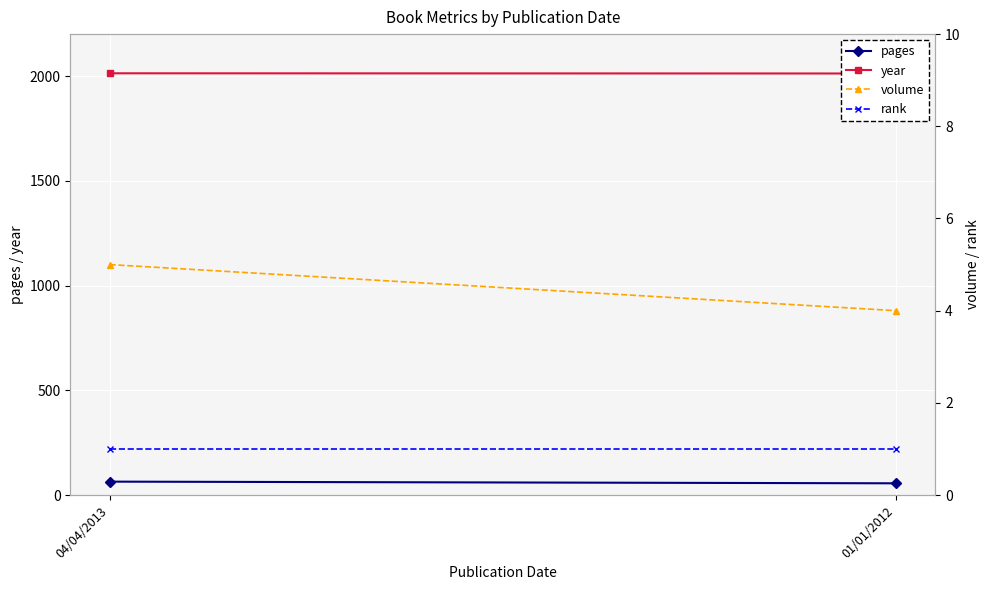

What is the value of the volume point at the 2nd from the left?

4